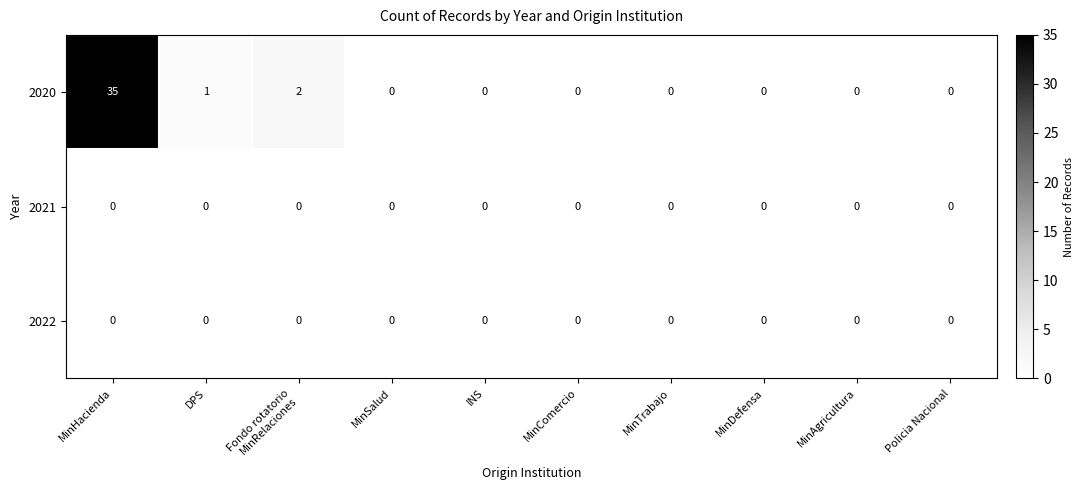

What is the maximum value for 2020?

35